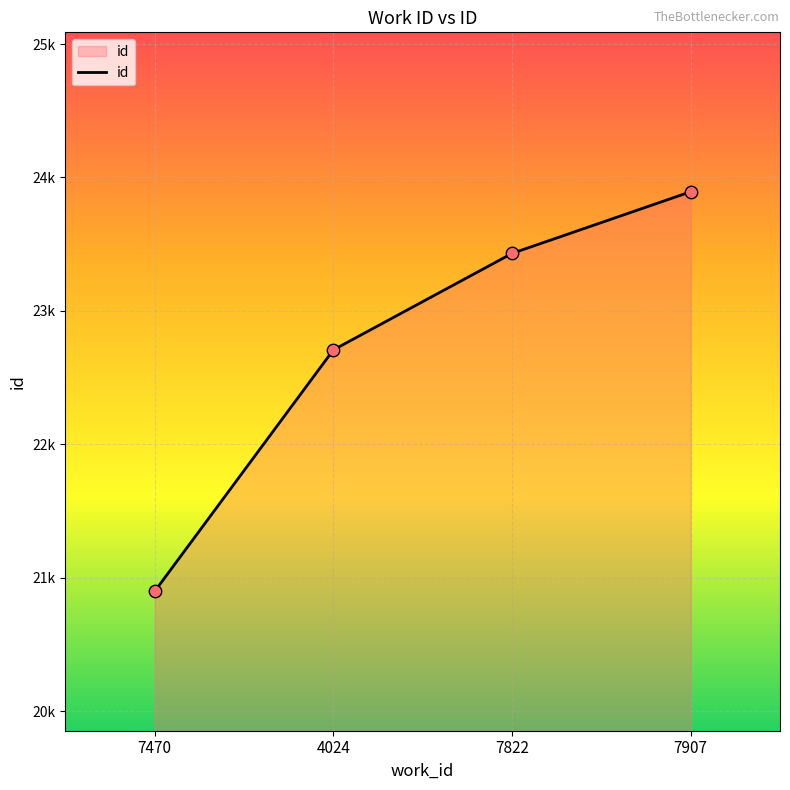

What is the ratio of the value at 7822 to the value at 7470?

1.1